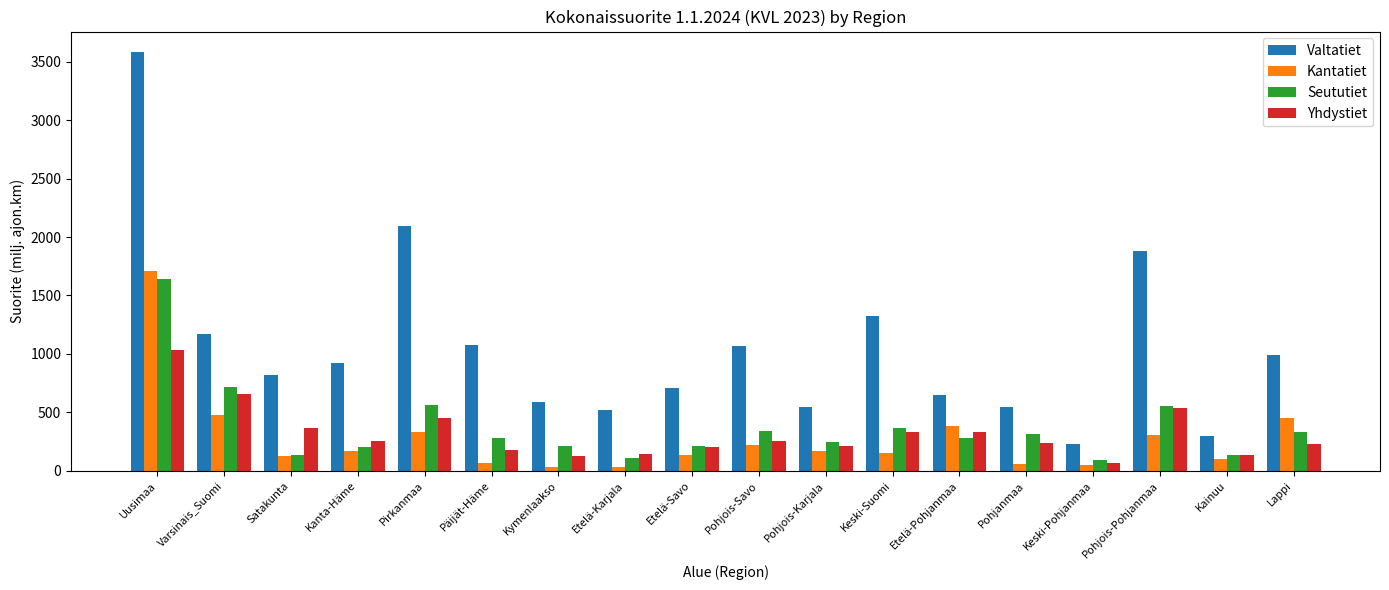

What is the total value across all series at Etelä-Savo?

1260.7